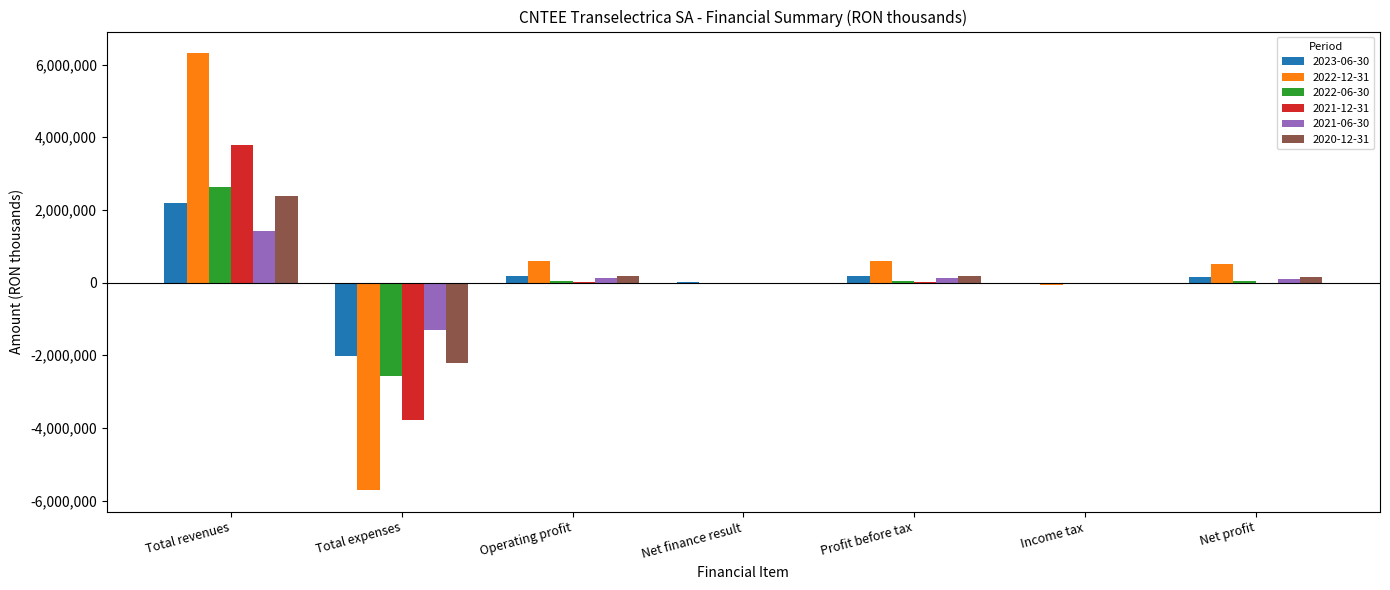

Which series has the widest spread of values?

2022-12-31